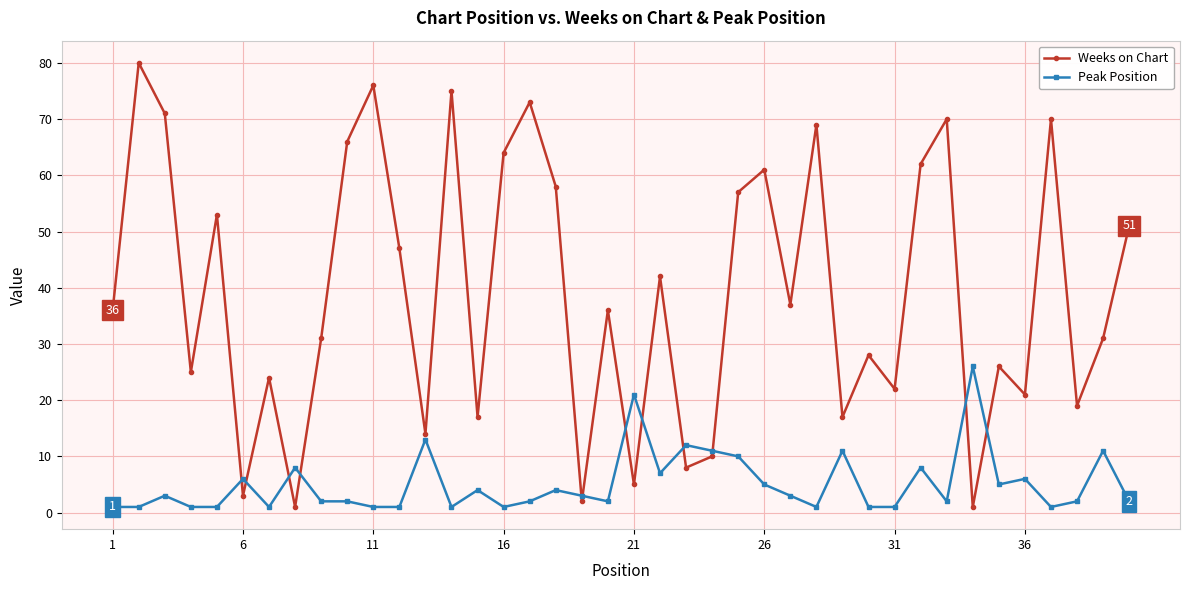

Which series has the largest range (max minus min)?

Weeks on Chart